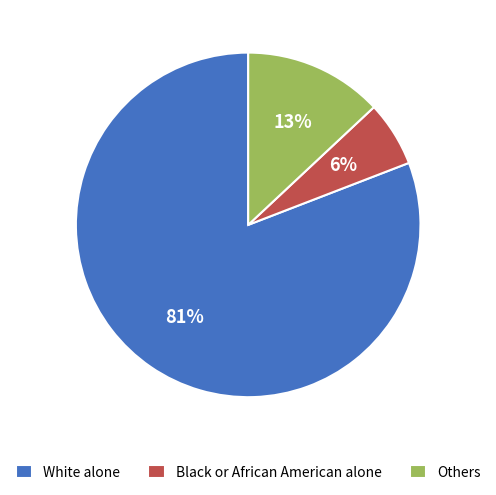

Which category accounts for the majority?

White alone